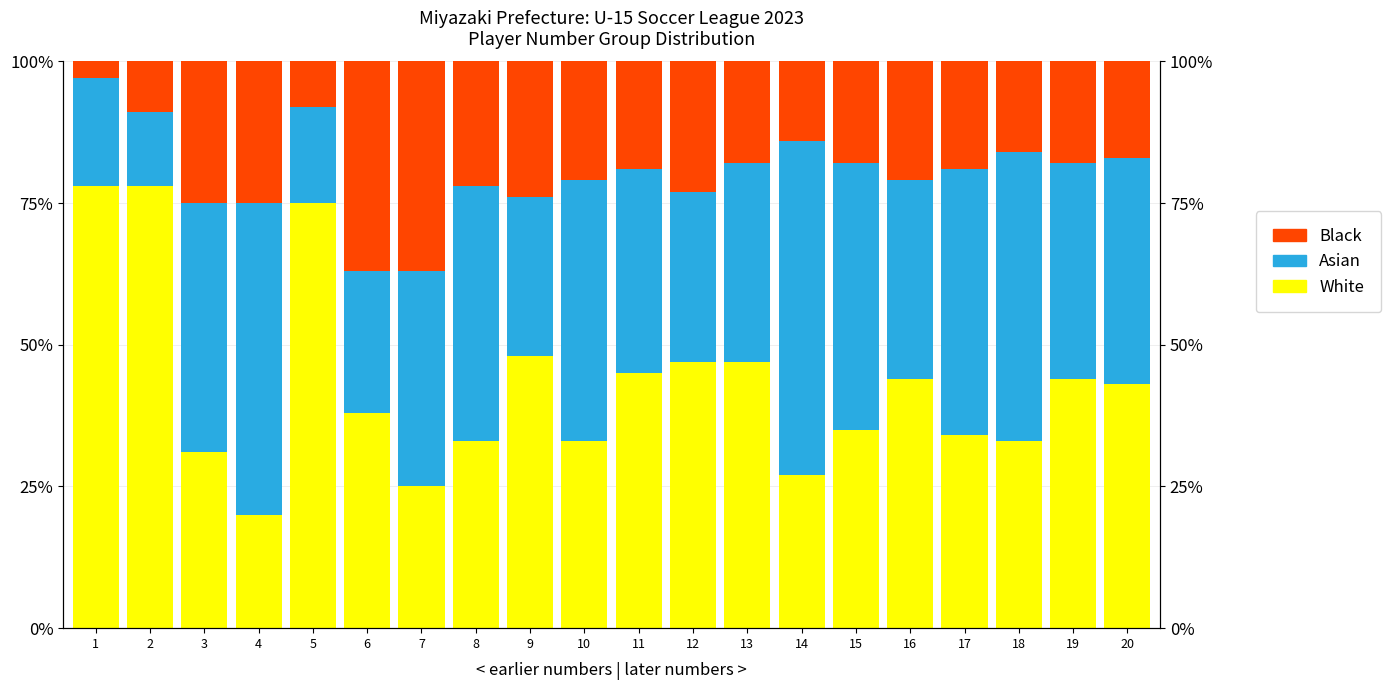

Count the number of data series in this chart.

3